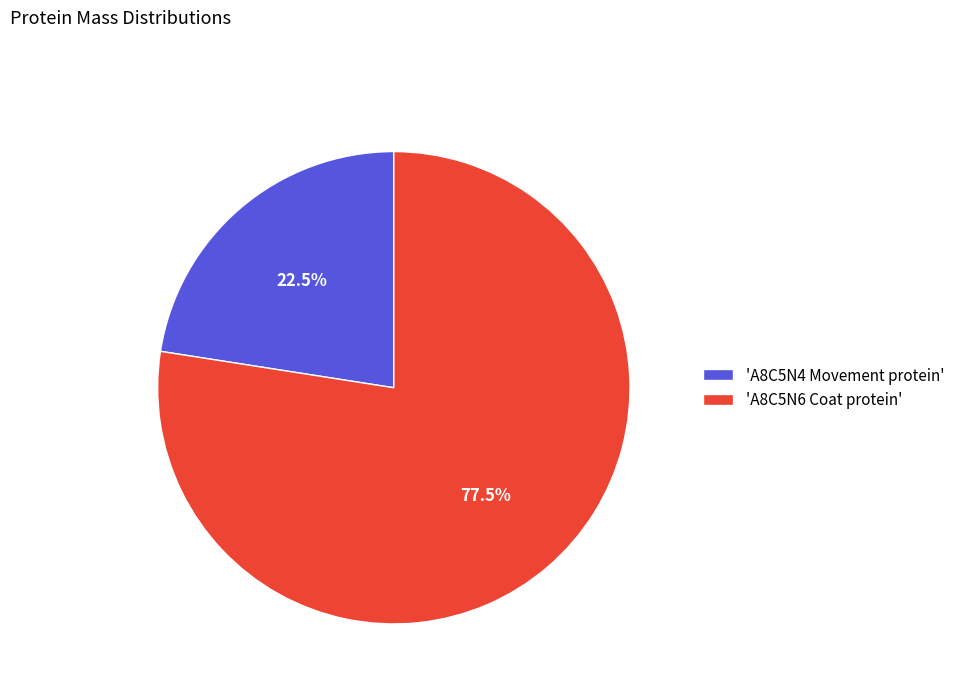

Which slice represents more than half of the pie?

'A8C5N6 Coat protein'